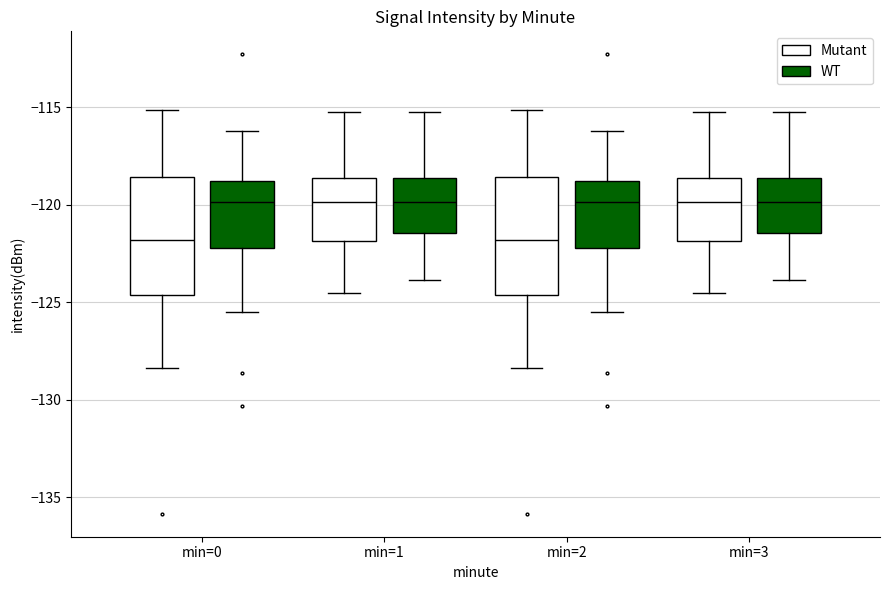

Reading left to right, transcribe this box plot: for each box, give where its median line is, the range the box spans, and where its two whiskers end, as read against the y-axis. The values are not printed on the chart, so give them approximately, as read against the axis.

min=0 (Mutant): median -122.0, box -124.5 to -118.5, whiskers -128.5 to -115.0
min=0 (WT): median -120.0, box -122.0 to -119.0, whiskers -125.5 to -116.0
min=1 (Mutant): median -120.0, box -122.0 to -118.5, whiskers -124.5 to -115.0
min=1 (WT): median -120.0, box -121.5 to -118.5, whiskers -124.0 to -115.0
min=2 (Mutant): median -122.0, box -124.5 to -118.5, whiskers -128.5 to -115.0
min=2 (WT): median -120.0, box -122.0 to -119.0, whiskers -125.5 to -116.0
min=3 (Mutant): median -120.0, box -122.0 to -118.5, whiskers -124.5 to -115.0
min=3 (WT): median -120.0, box -121.5 to -118.5, whiskers -124.0 to -115.0